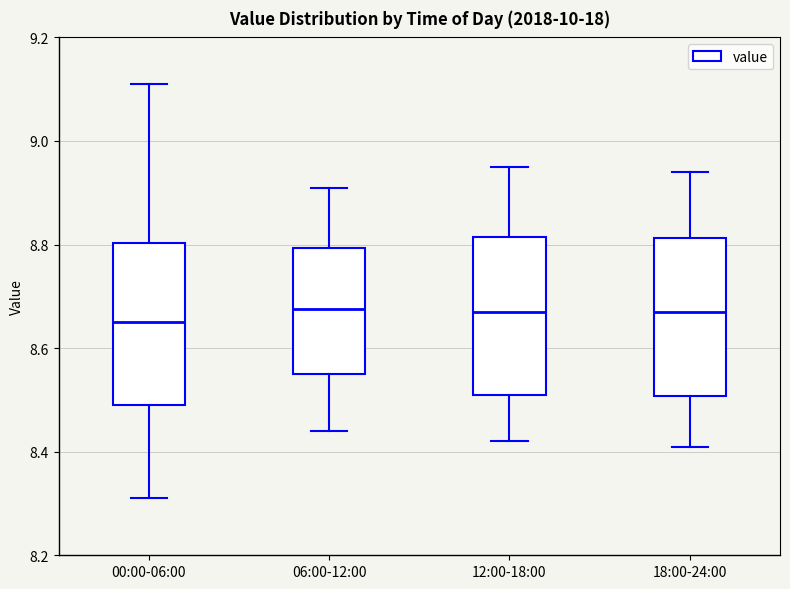

Reading left to right, transcribe this box plot: for each box, give where its median line is, the range the box spans, and where its two whiskers end, as read against the y-axis. The values are not printed on the chart, so give them approximately, as read against the axis.

00:00-06:00: median 8.66, box 8.50 to 8.80, whiskers 8.32 to 9.12
06:00-12:00: median 8.68, box 8.56 to 8.80, whiskers 8.44 to 8.92
12:00-18:00: median 8.68, box 8.52 to 8.82, whiskers 8.42 to 8.96
18:00-24:00: median 8.68, box 8.50 to 8.82, whiskers 8.42 to 8.94